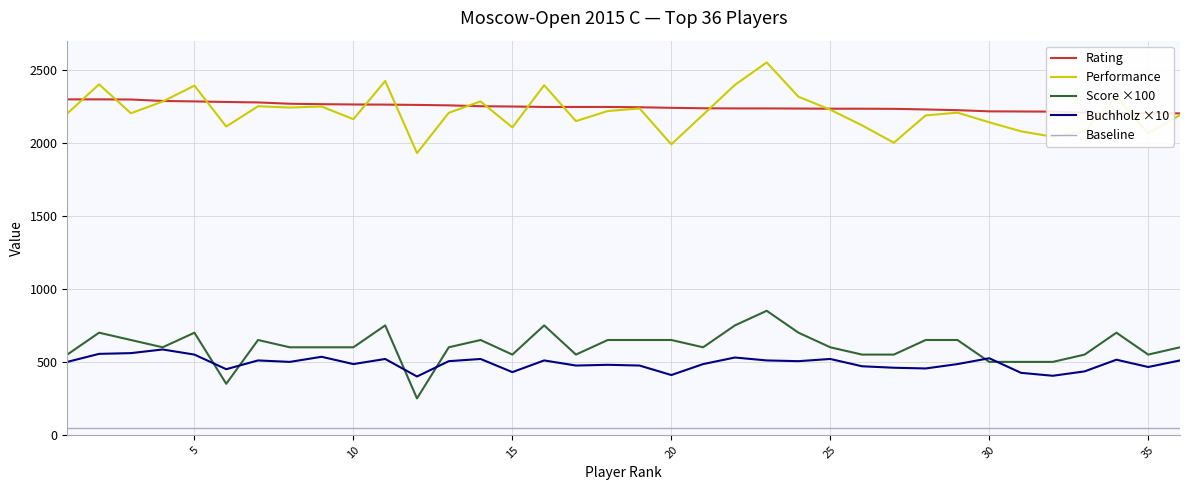

What is the difference between the maximum and minimum values in the Rating series?

96